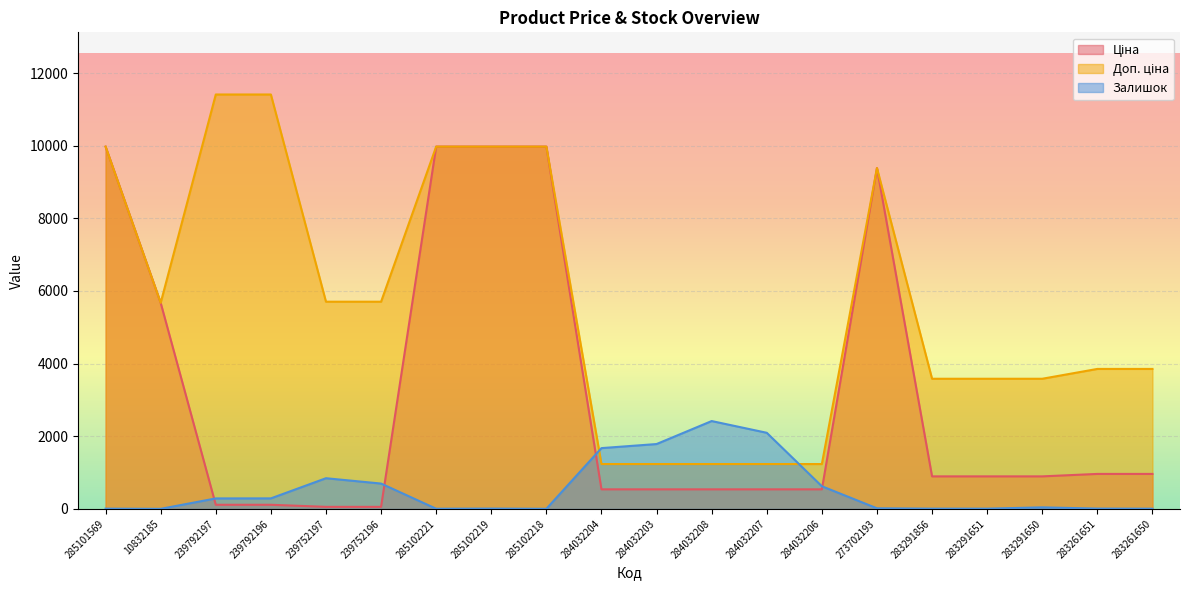

Reading right to left, extract all data points from this chart.

Ціна: 283261650=963.5	283261651=963.5	283291650=895.9	283291651=895.9	283291856=895.9	273702193=9384.0	284032206=539.0	284032207=539.0	284032208=539.0	284032203=539.0	284032204=539.0	285102218=9975.0	285102219=9975.0	285102221=9975.0	239752196=57.0	239752197=57.0	239792196=114.1	239792197=114.1	10832185=5673.8	285101569=9975.0
Доп. ціна: 283261650=3854.0	283261651=3854.0	283291650=3583.6	283291651=3583.6	283291856=3583.6	273702193=9384.0	284032206=1235.4	284032207=1235.4	284032208=1235.4	284032203=1235.4	284032204=1235.4	285102218=9975.0	285102219=9975.0	285102221=9975.0	239752196=5705.0	239752197=5705.0	239792196=11410.0	239792197=11410.0	10832185=5673.8	285101569=9975.0
Залишок: 283261650=6.0	283261651=9.0	283291650=43.0	283291651=7.0	283291856=7.0	273702193=17.0	284032206=624.0	284032207=2096.0	284032208=2419.0	284032203=1786.0	284032204=1674.0	285102218=3.0	285102219=9.0	285102221=5.0	239752196=698.0	239752197=845.0	239792196=290.0	239792197=289.0	10832185=2.0	285101569=7.0